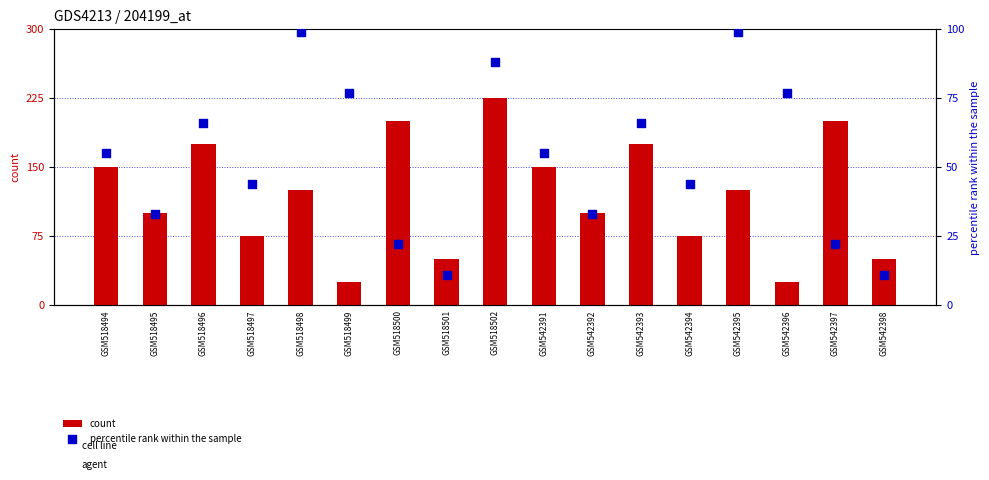

Which series has the largest Y range (max minus min)?

count